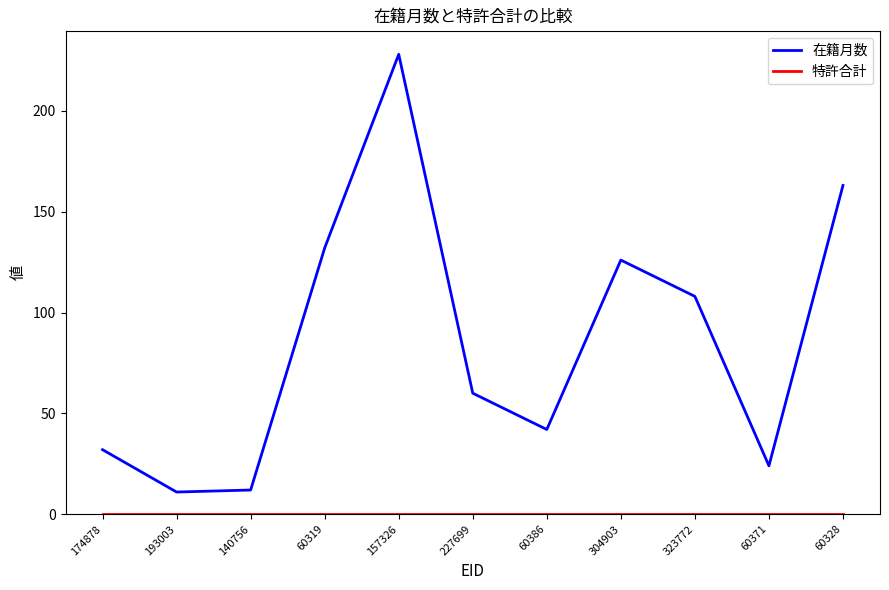

What is the greatest value displayed?

228